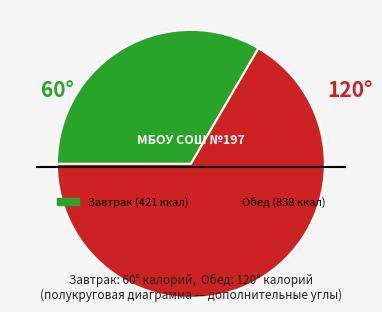

How many slices are in this pie chart?

2